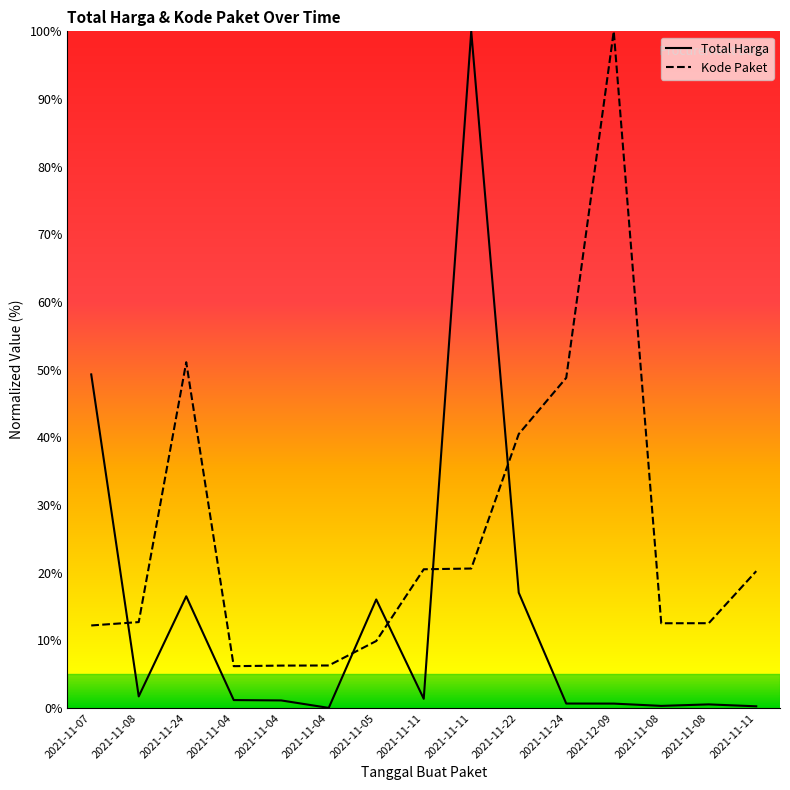

Reading left to right, list all the values displayed in this chart.

Total Harga: 2021-11-07=49.3	2021-11-08=1.7	2021-11-24=16.5	2021-11-04=1.2	2021-11-04=1.1	2021-11-04=0.0	2021-11-05=16.0	2021-11-11=1.4	2021-11-11=100.0	2021-11-22=17.0	2021-11-24=0.7	2021-12-09=0.7	2021-11-08=0.3	2021-11-08=0.5	2021-11-11=0.3
Kode Paket: 2021-11-07=12.2	2021-11-08=12.7	2021-11-24=51.1	2021-11-04=6.2	2021-11-04=6.3	2021-11-04=6.3	2021-11-05=9.9	2021-11-11=20.5	2021-11-11=20.6	2021-11-22=40.5	2021-11-24=48.8	2021-12-09=100.0	2021-11-08=12.5	2021-11-08=12.5	2021-11-11=20.2